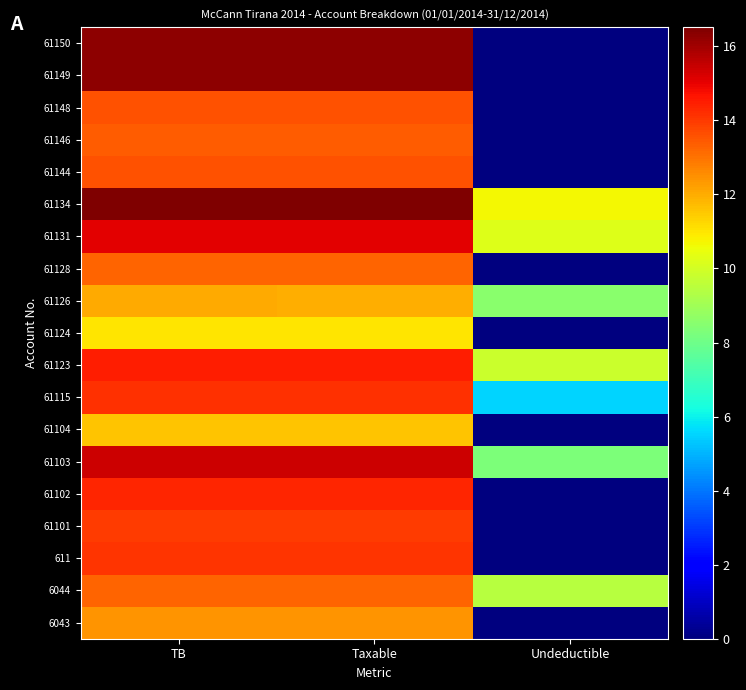

At which category does the chart reach its peak across all series?

TB